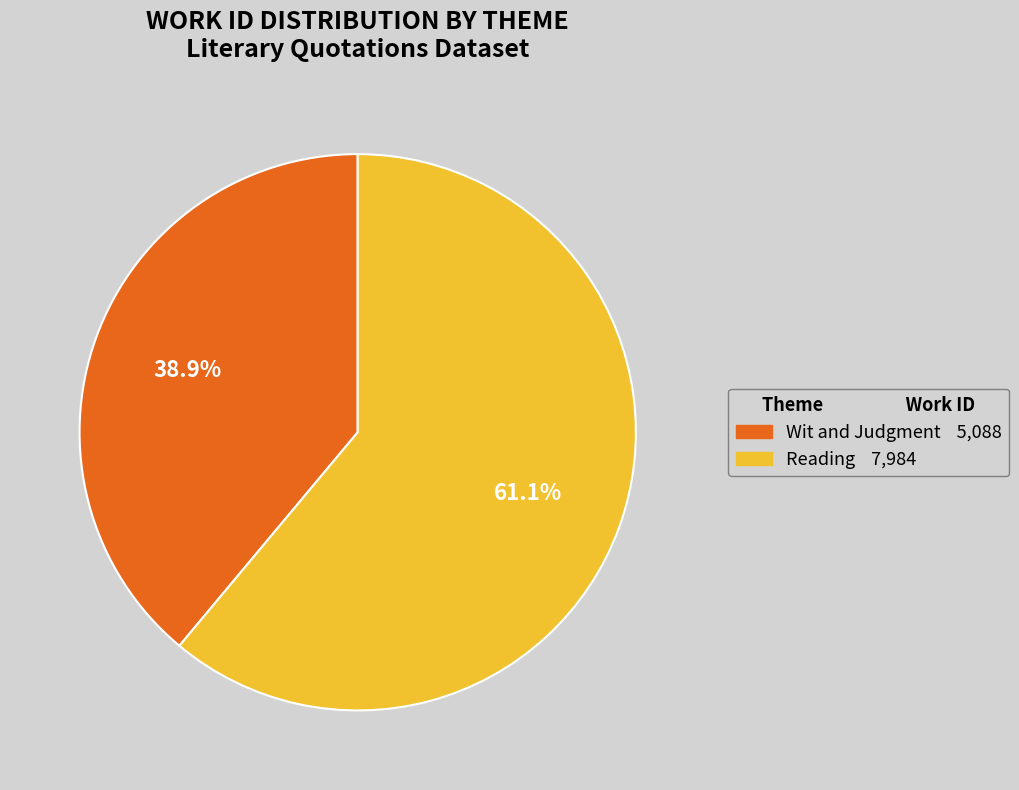

Which slice represents more than half of the pie?

Reading